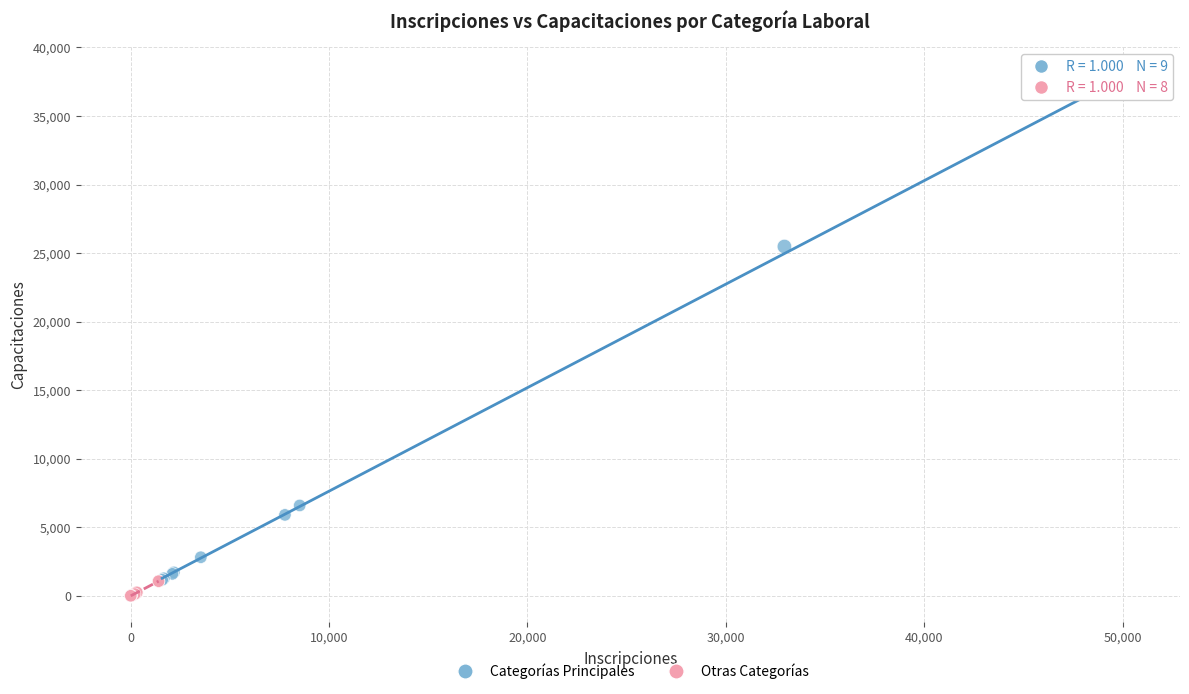

What are all the series names shown in the legend?

Categorías Principales, Otras Categorías